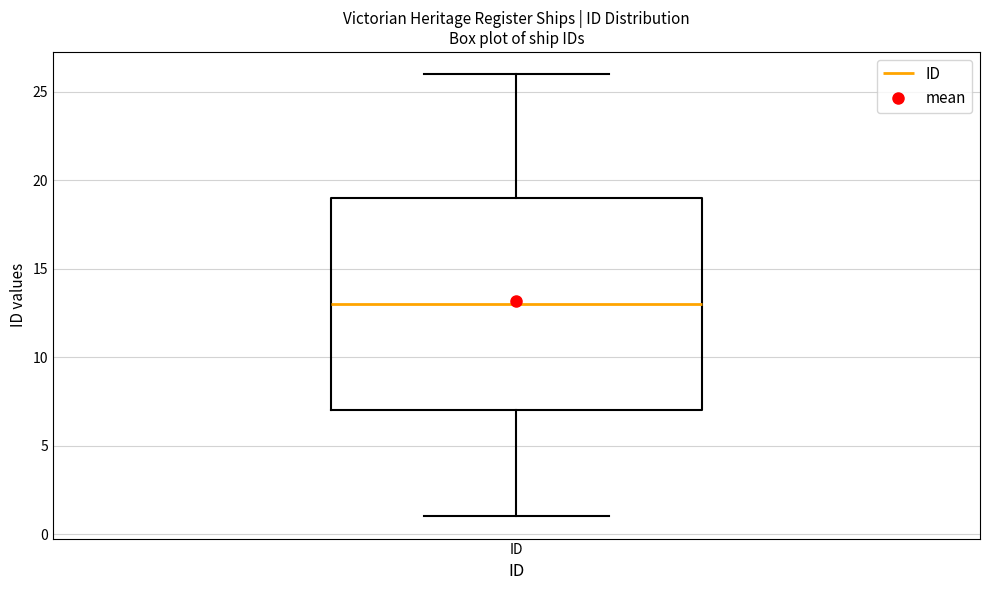

Where does the median line of the box for ID sit on the y-axis? The values are not printed on the chart, so give them approximately, as read against the axis.

13